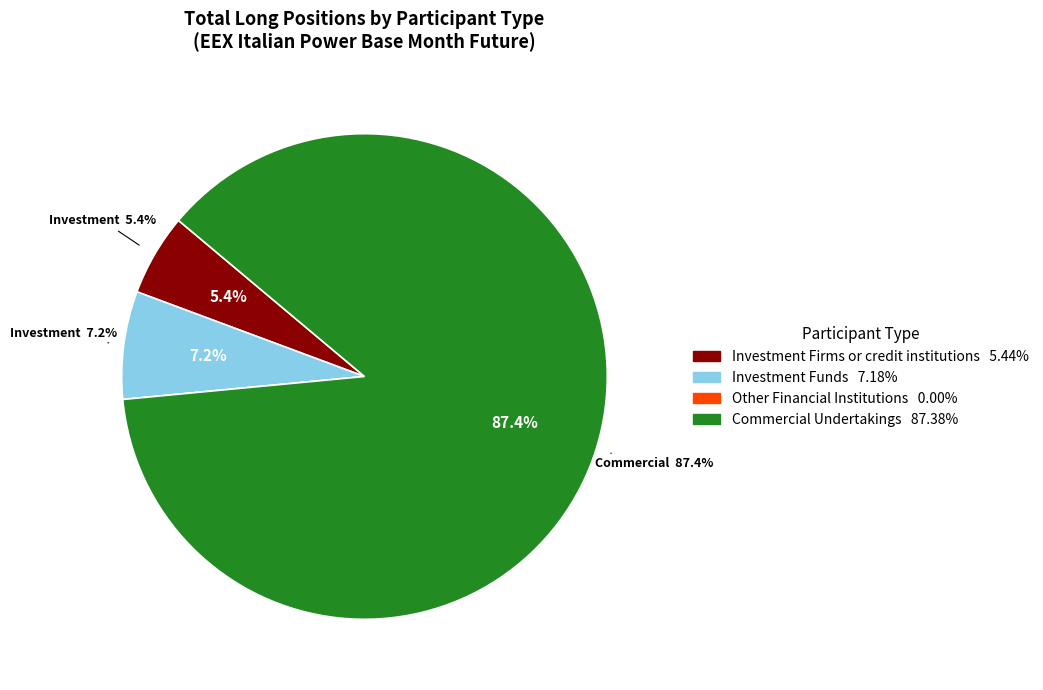

To the nearest percent, what portion does Commercial Undertakings represent?

87%